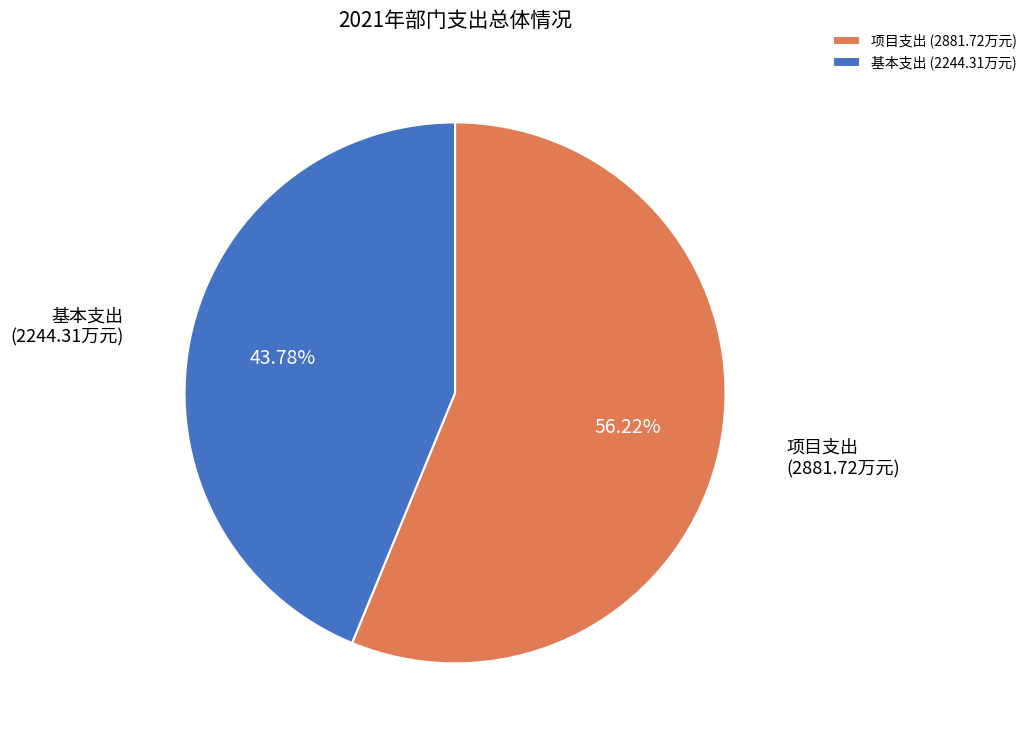

Rank the categories by value from highest to lowest.

项目支出 (2881.72万元), 基本支出 (2244.31万元)